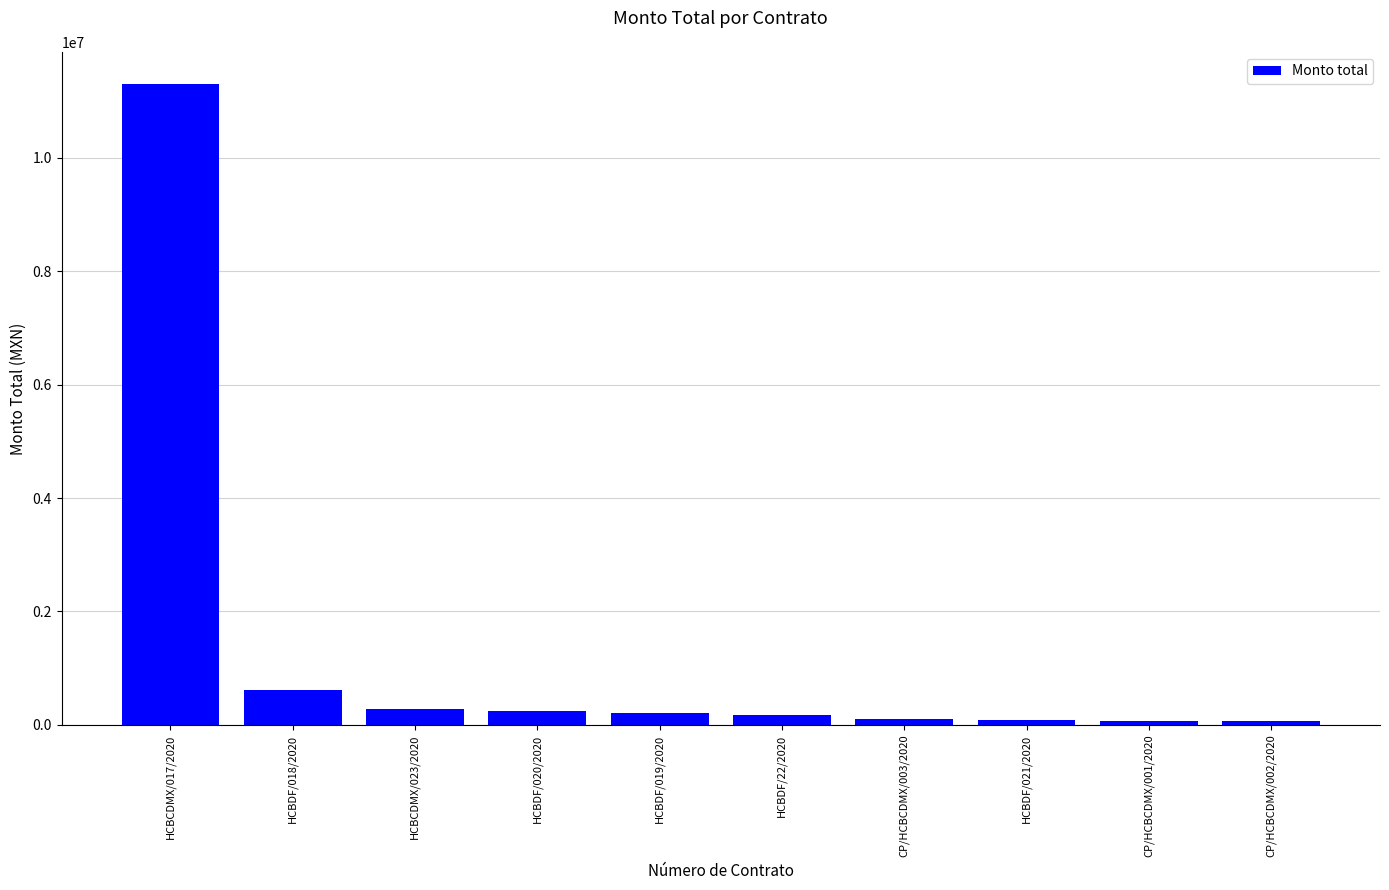

What is the ratio of the value at HCBCDMX/017/2020 to the value at HCBDF/019/2020?

52.5